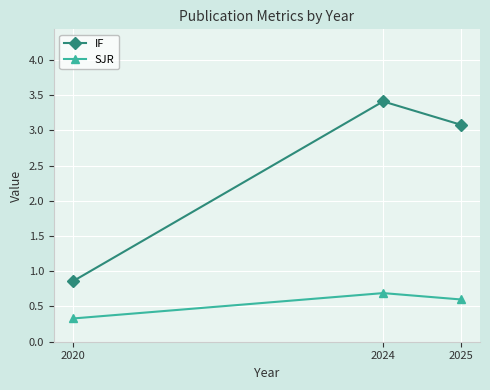

At 2024, list the series in order from largest to smallest.

IF, SJR